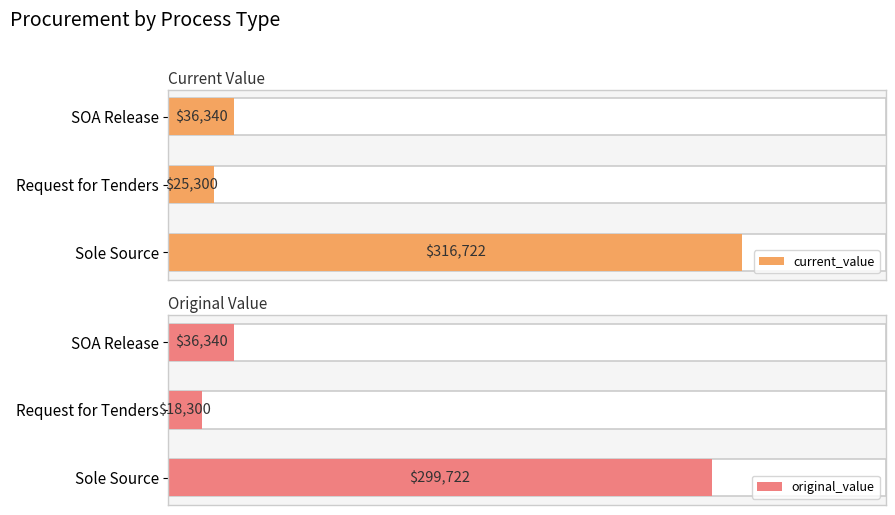

What are all the series names shown in the legend?

current_value, original_value